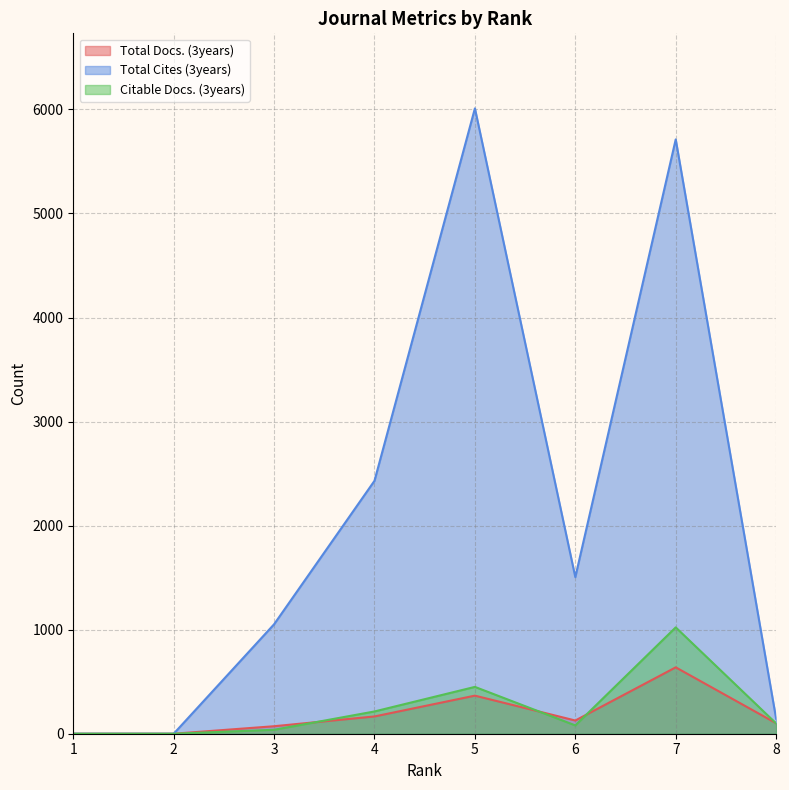

Rank the categories by Total Docs. (3years) value from highest to lowest.

7, 5, 4, 6, 8, 3, 1, 2